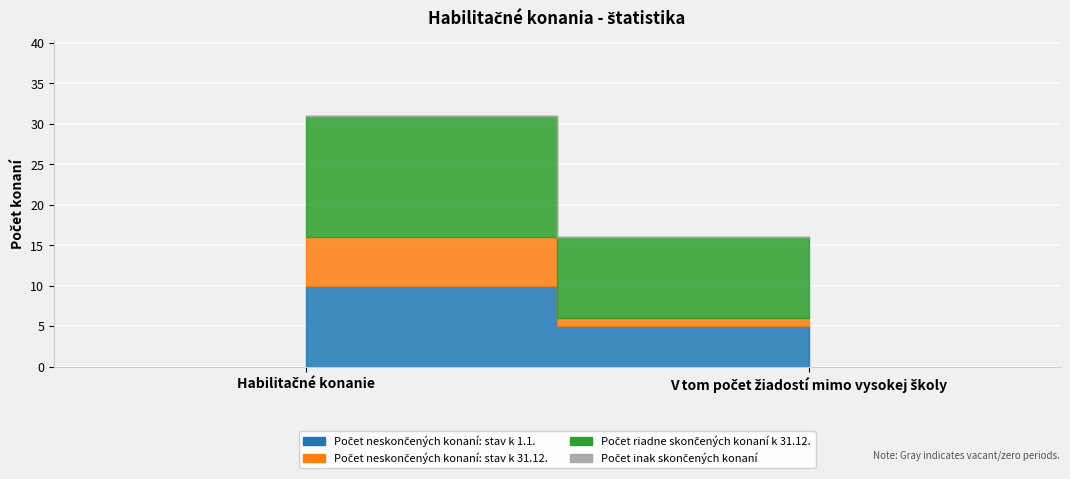

Which has a higher value, V tom počet žiadostí mimo vysokej školy or Habilitačné konanie?

Habilitačné konanie